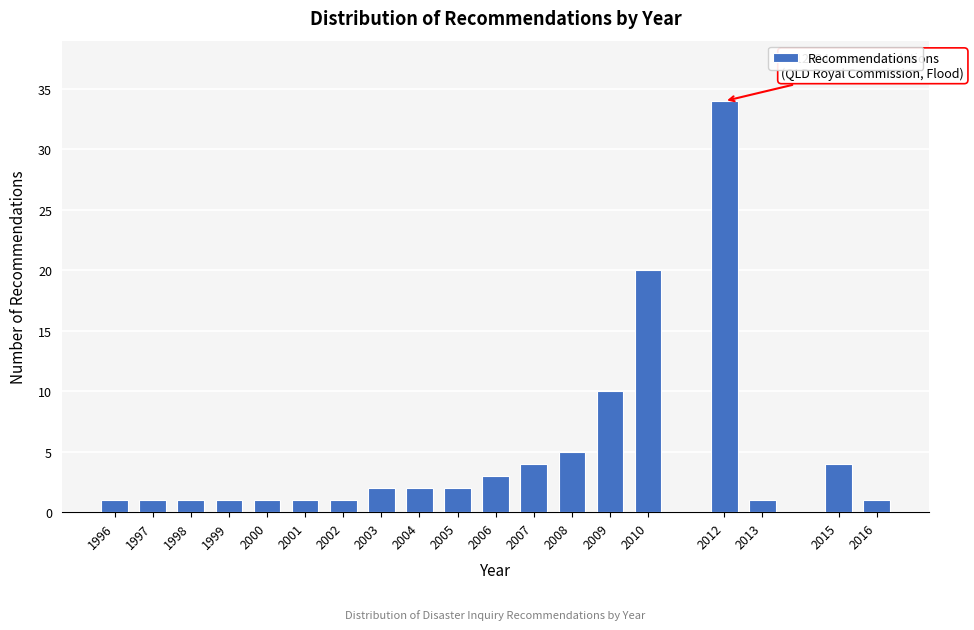

Reading left to right, extract all data points from this chart.

1996=1	1997=1	1998=1	1999=1	2000=1	2001=1	2002=1	2003=2	2004=2	2005=2	2006=3	2007=4	2008=5	2009=10	2010=20	2012=34	2013=1	2015=4	2016=1